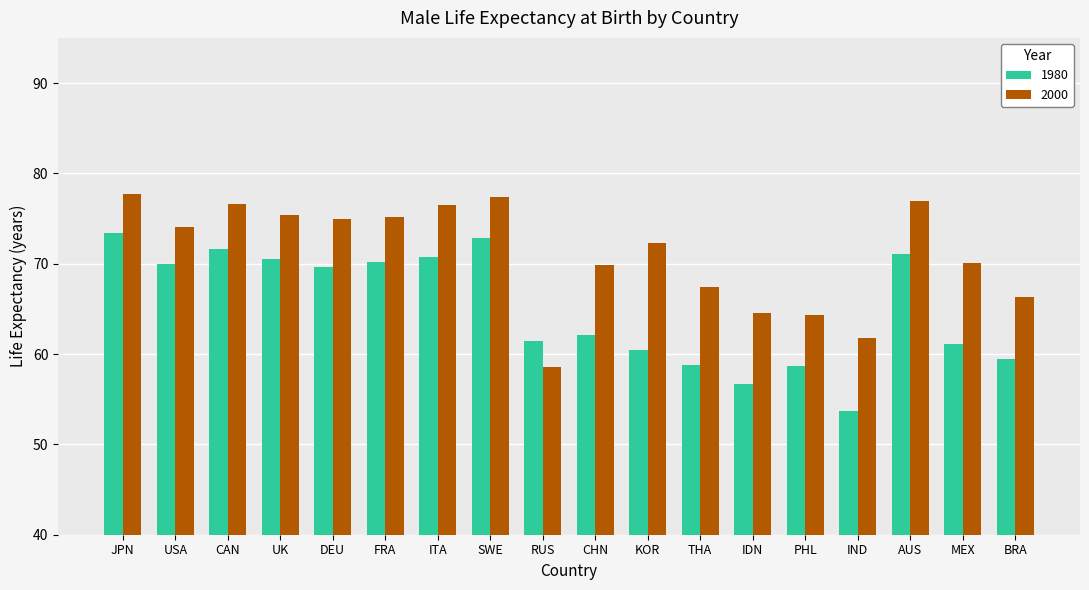

What is the value of the 2000 bar at the 7th from the left?

76.5